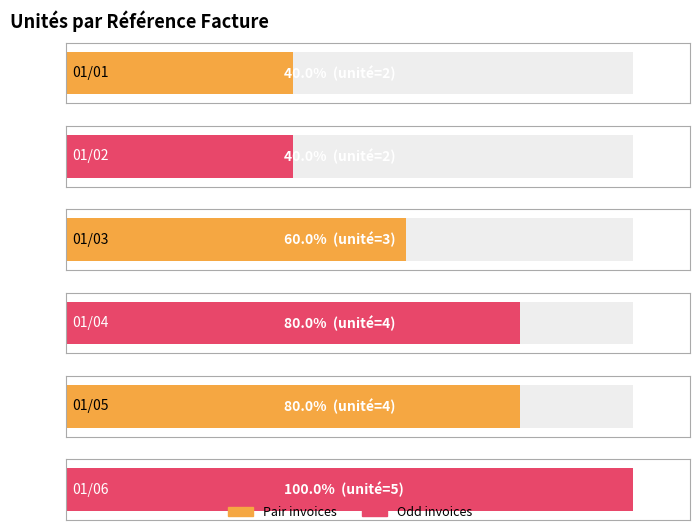

Approximately how many times larger is the value at 01/04 compared to 01/02?

2.0